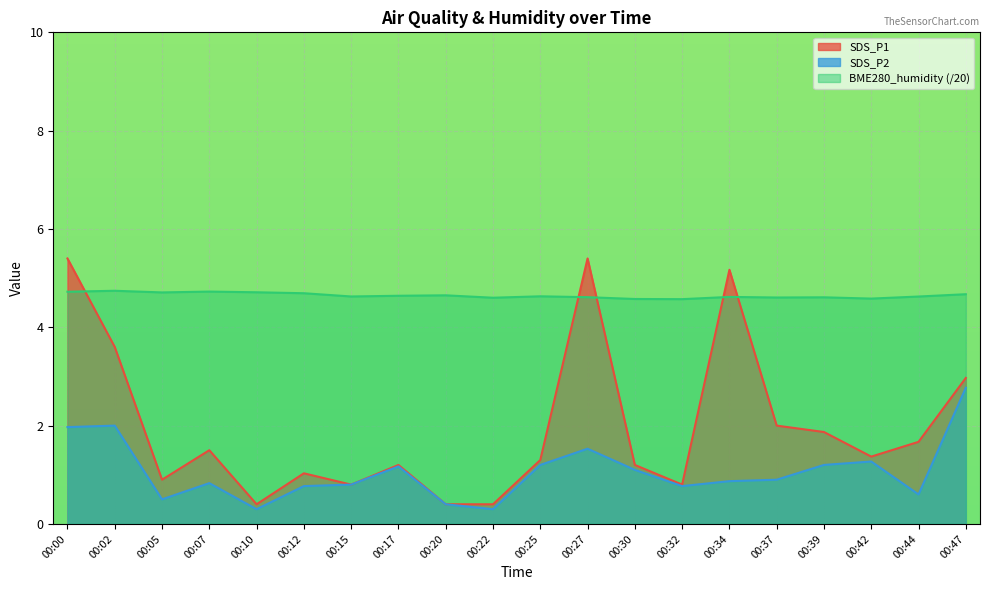

What are all the series names shown in the legend?

SDS_P1, SDS_P2, BME280_humidity (/20)